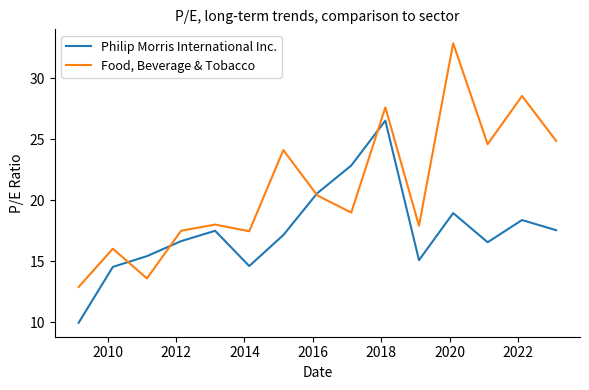

What is the difference between the maximum and minimum values in the Philip Morris International Inc. series?

16.6